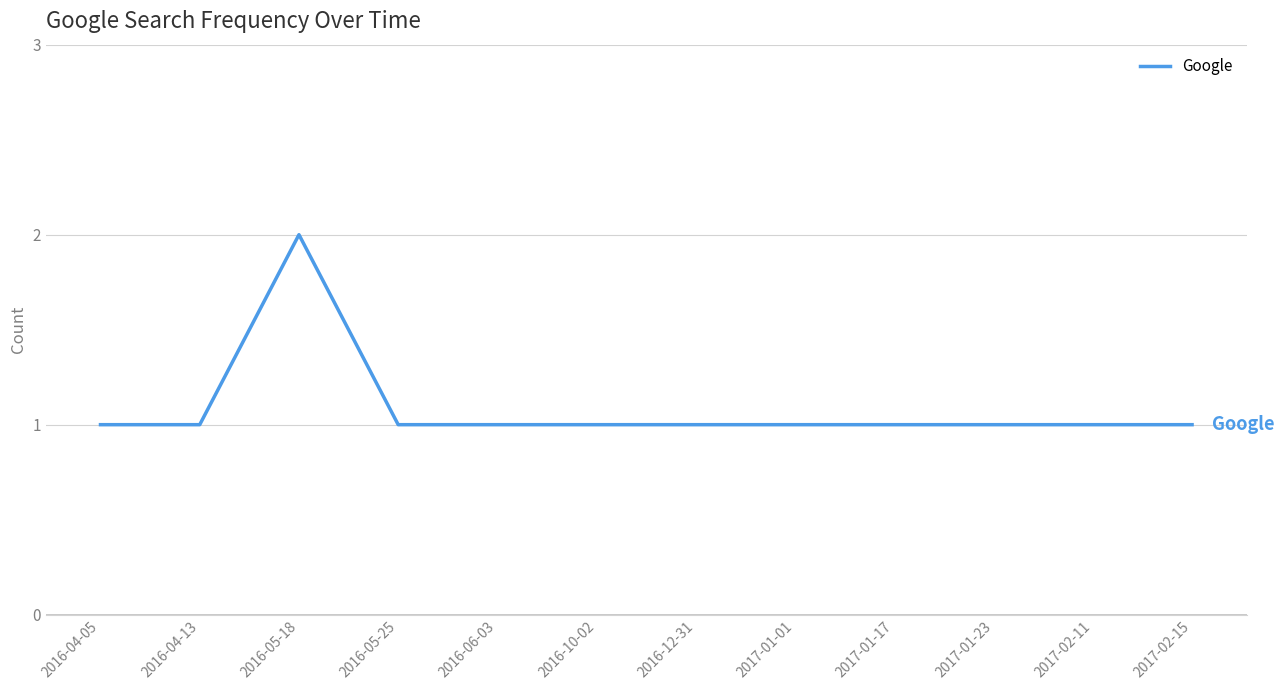

What is the sum of all values?

13